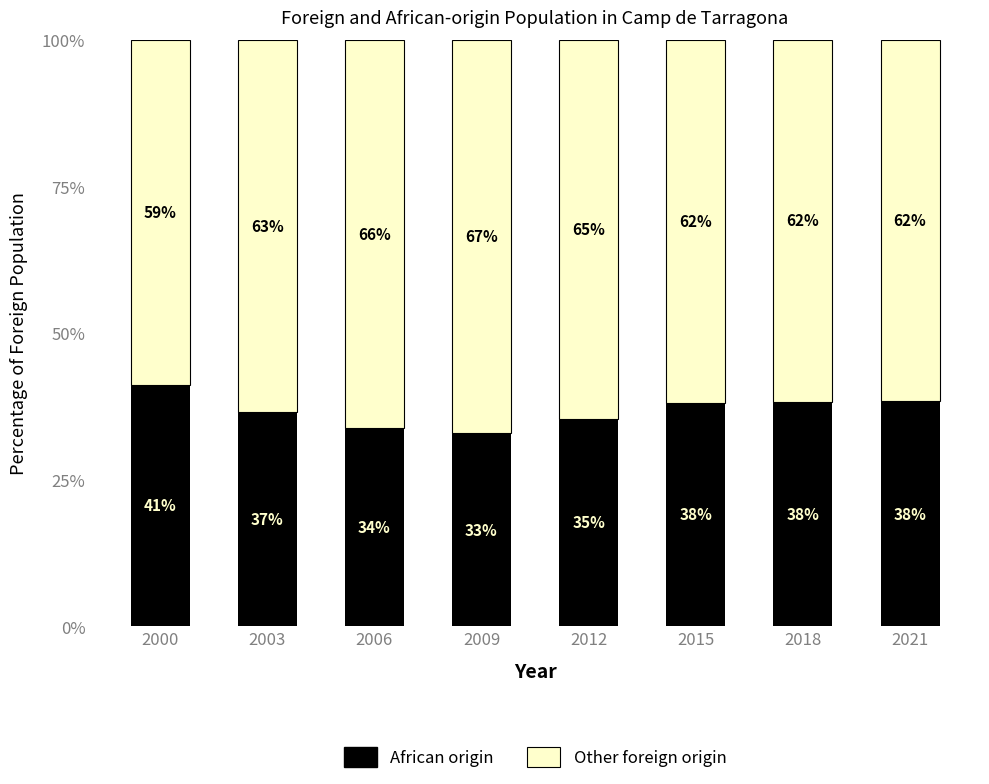

Are the bars grouped side by side (vs. stacked)?

No